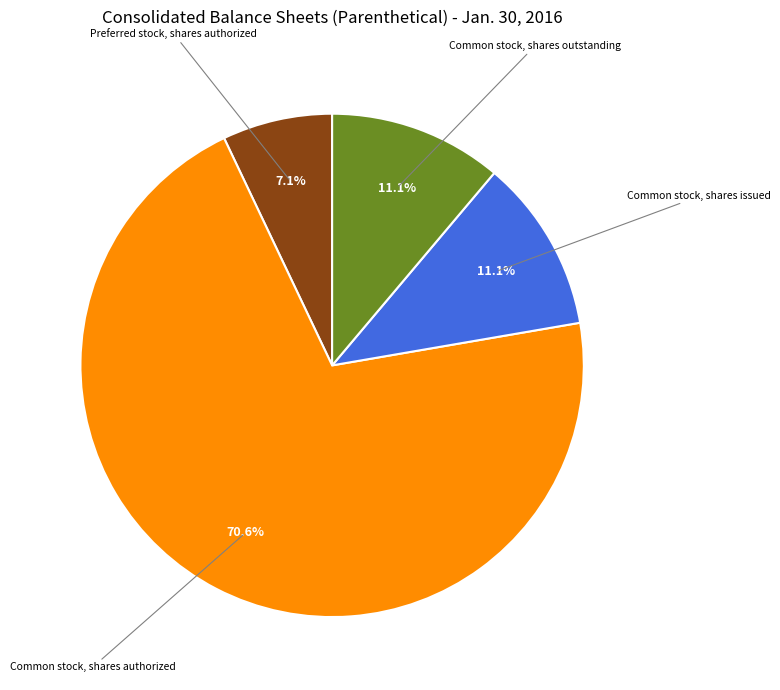

Is there any slice that represents more than half of the pie?

Yes